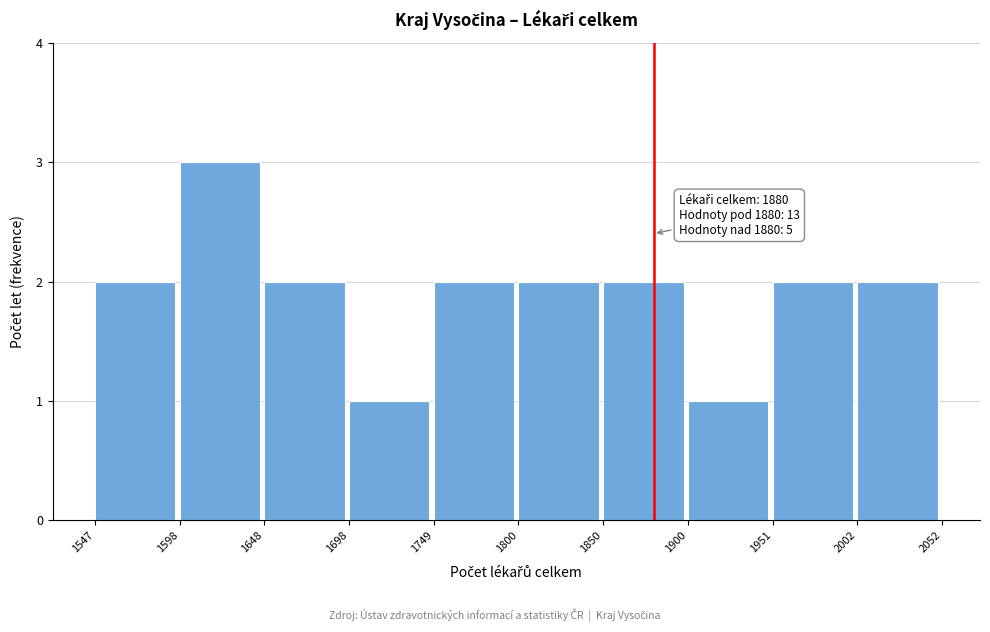

Which range on the x-axis has the tallest bar?

1598 to 1648